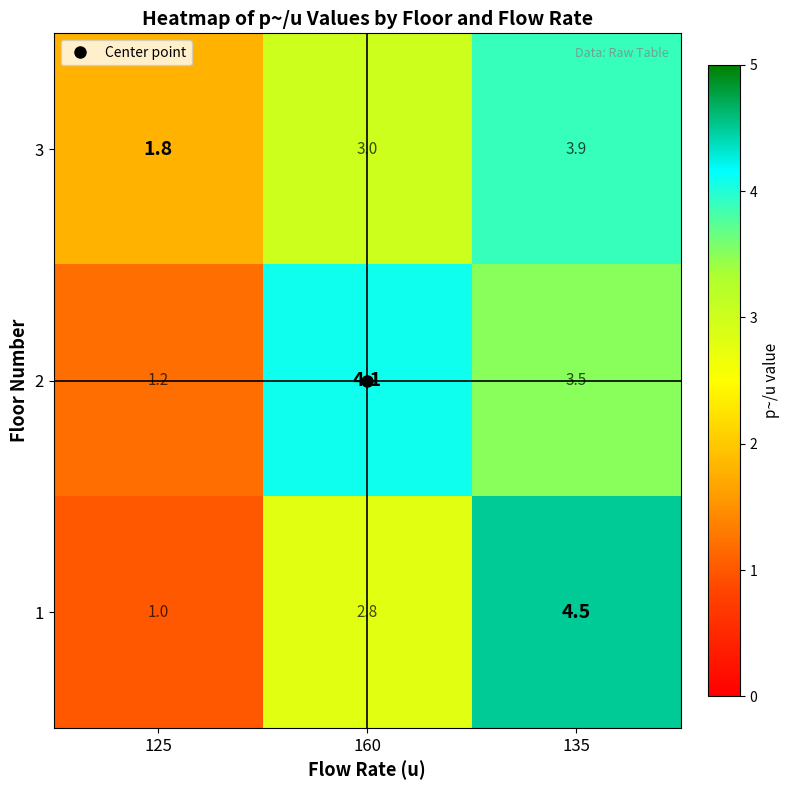

Which label corresponds to the smallest value in the chart?

125